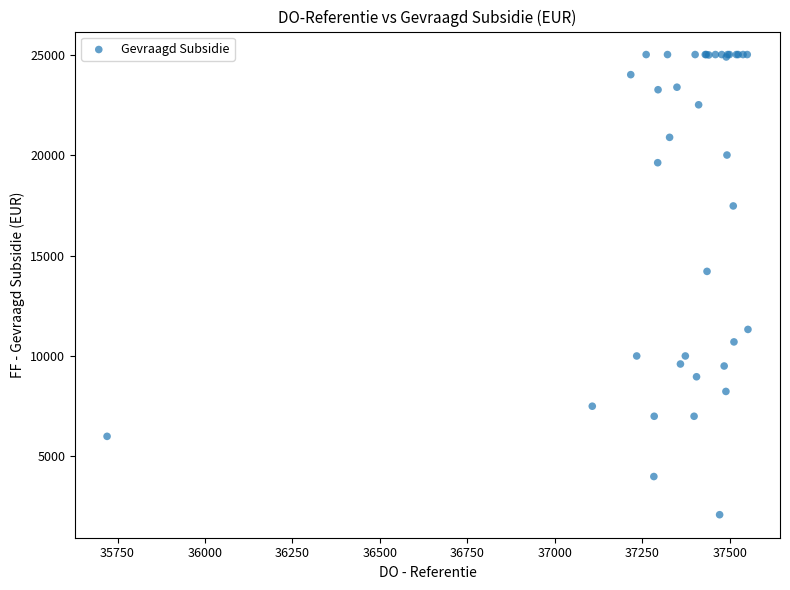

What Y value in the scatter plot is closest to 13550?

14210.0